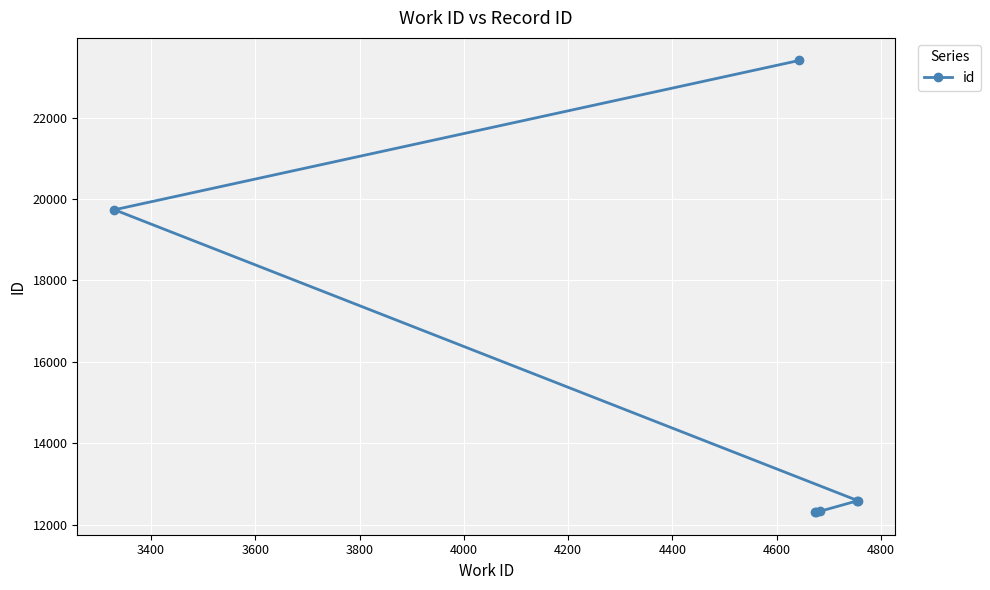

True or false: the data has more than 2 interior local peaks.

False